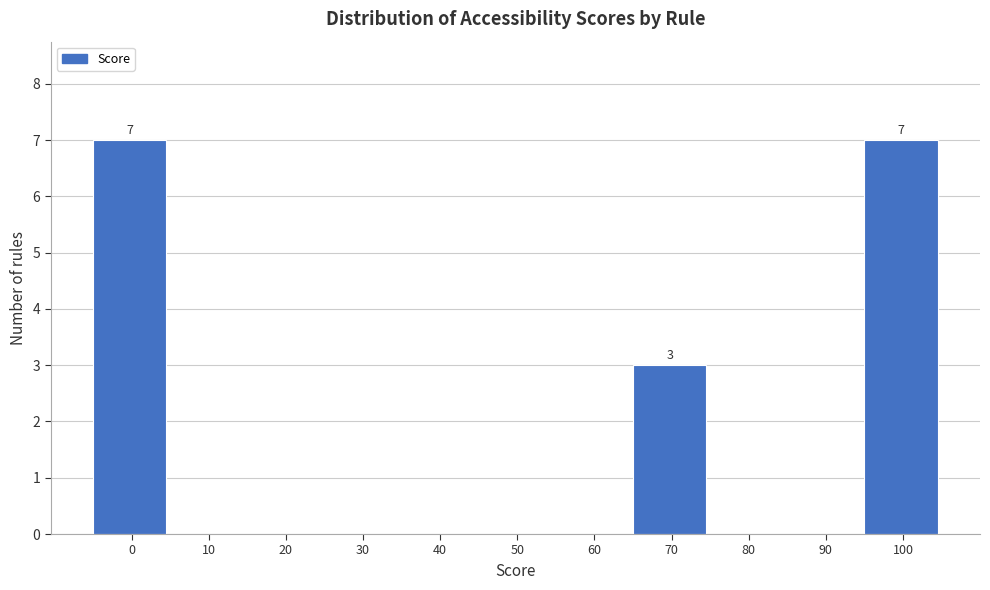

Reading left to right, extract all data points from this chart.

0=7	10=0	20=0	30=0	40=0	50=0	60=0	70=3	80=0	90=0	100=7